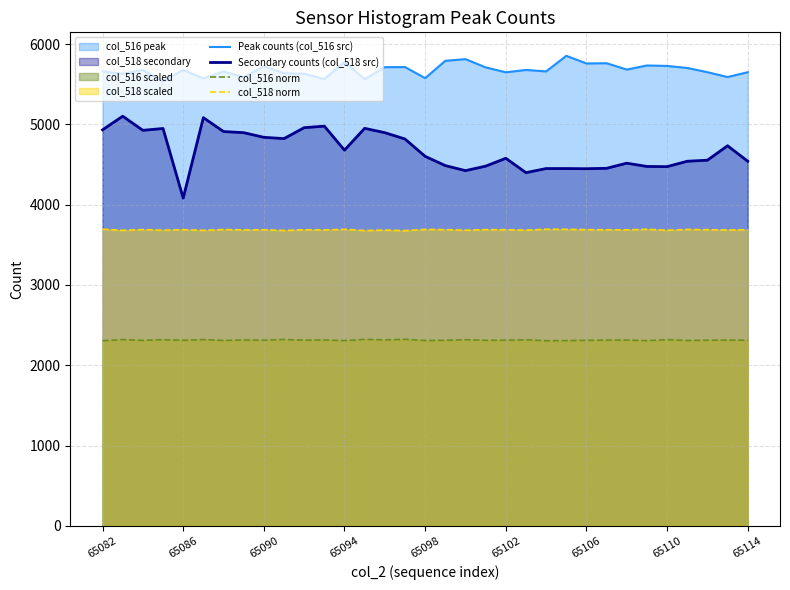

What is the maximum value shown in the chart?

5854.0